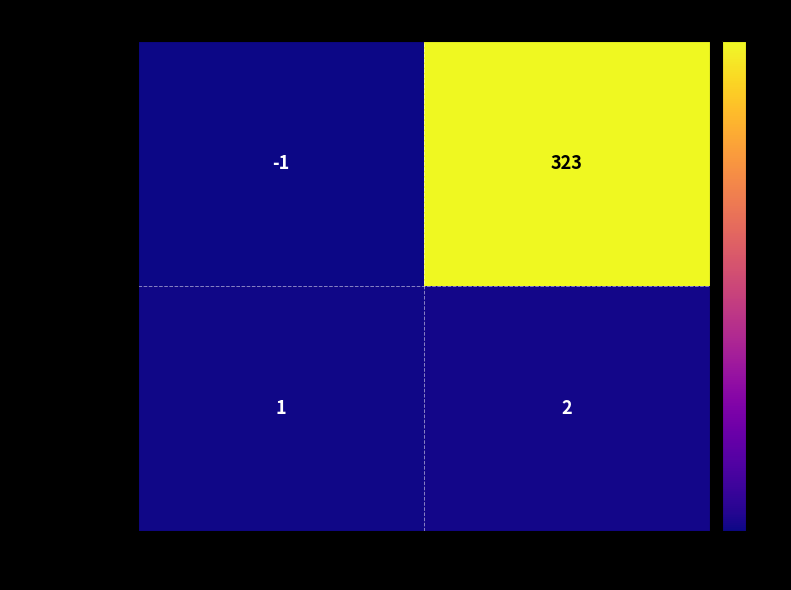

The value of 31c22eeecd97… at direction is 1. True or false?

True